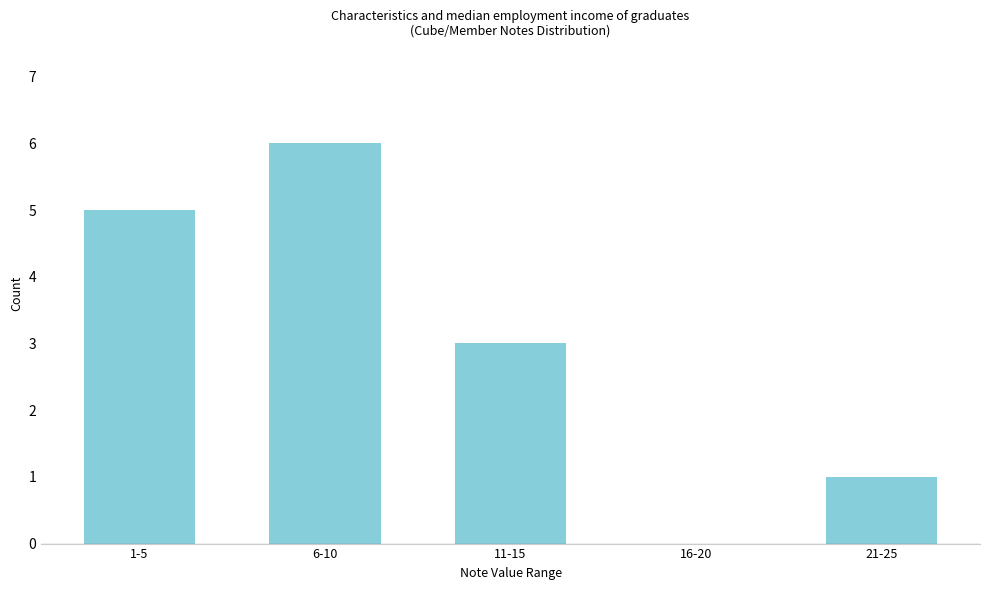

Reading right to left, extract all data points from this chart.

21-25=1	16-20=0	11-15=3	6-10=6	1-5=5